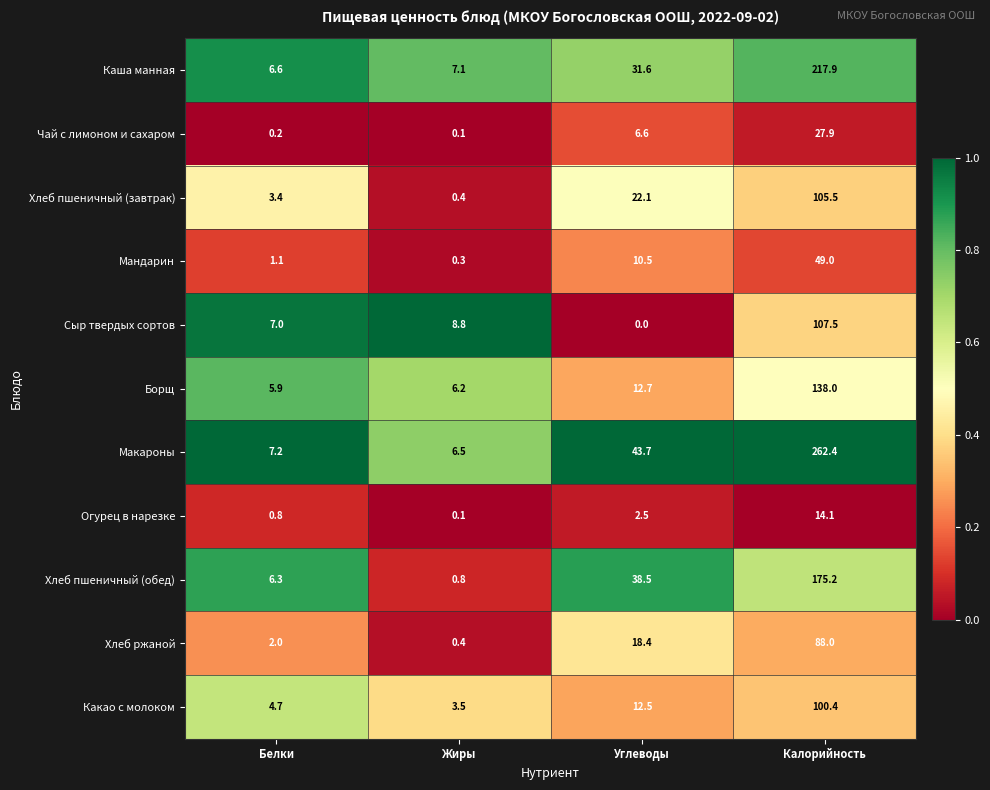

What is the lowest value of the Хлеб пшеничный (завтрак) series?

0.4